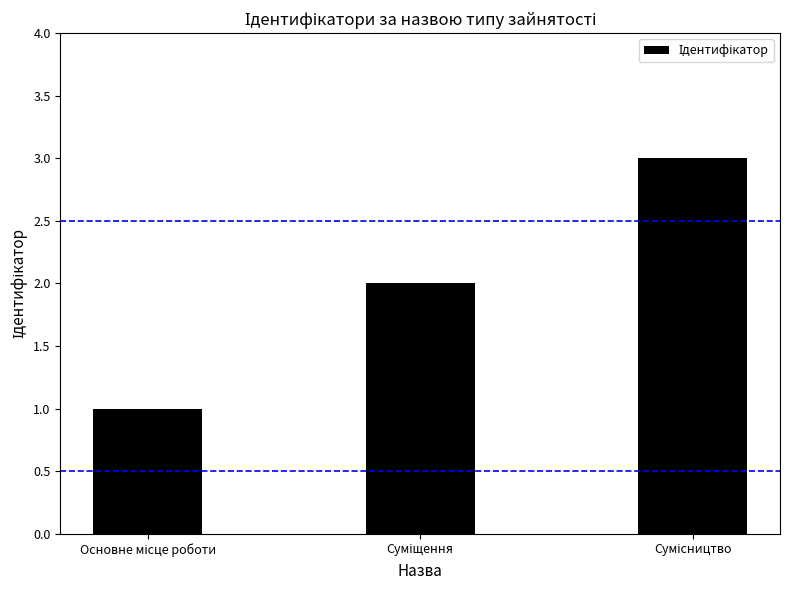

What is the sum of all values?

6